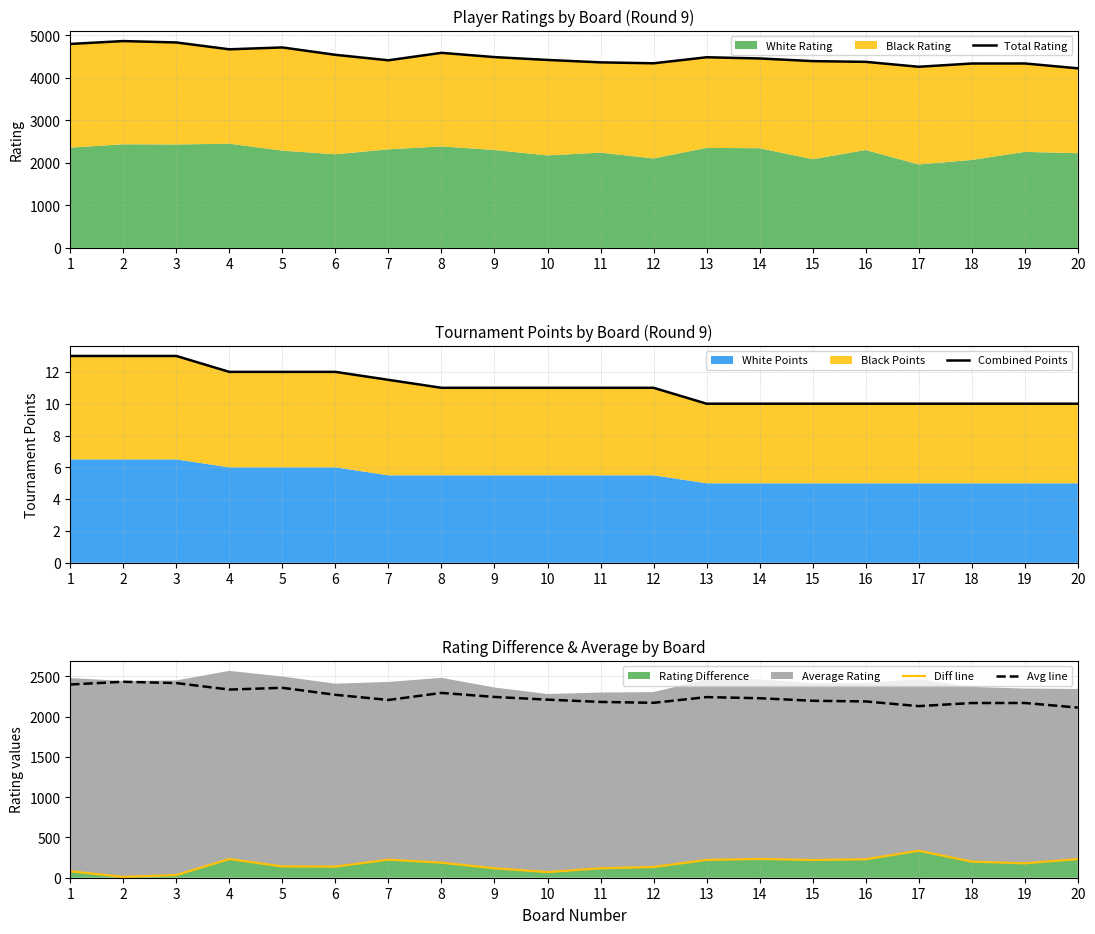

Reading right to left, what are all the values shown in this chart?

Total Rating: 20=4225.0	19=4339.0	18=4338.0	17=4261.0	16=4377.0	15=4394.0	14=4457.0	13=4485.0	12=4343.0	11=4365.0	10=4422.0	9=4489.0	8=4589.0	7=4414.0	6=4542.0	5=4716.0	4=4672.0	3=4833.0	2=4866.0	1=4798.0
Combined Points: 20=10.0	19=10.0	18=10.0	17=10.0	16=10.0	15=10.0	14=10.0	13=10.0	12=11.0	11=11.0	10=11.0	9=11.0	8=11.0	7=11.5	6=12.0	5=12.0	4=12.0	3=13.0	2=13.0	1=13.0
Diff line: 20=231.0	19=179.0	18=200.0	17=335.0	16=229.0	15=220.0	14=233.0	13=221.0	12=133.0	11=117.0	10=70.0	9=117.0	8=187.0	7=224.0	6=138.0	5=140.0	4=232.0	3=33.0	2=10.0	1=80.0
Avg line: 20=2112.5	19=2169.5	18=2169.0	17=2130.5	16=2188.5	15=2197.0	14=2228.5	13=2242.5	12=2171.5	11=2182.5	10=2211.0	9=2244.5	8=2294.5	7=2207.0	6=2271.0	5=2358.0	4=2336.0	3=2416.5	2=2433.0	1=2399.0